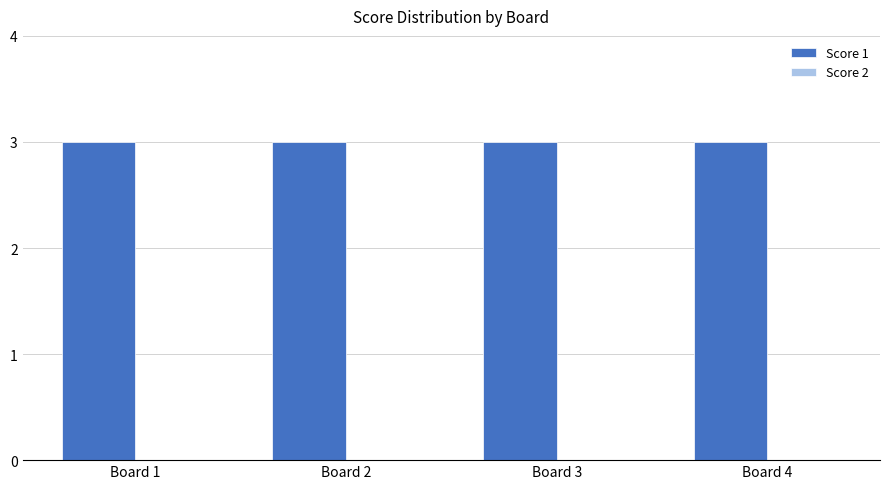

What is the total value across all series at Board 2?

3